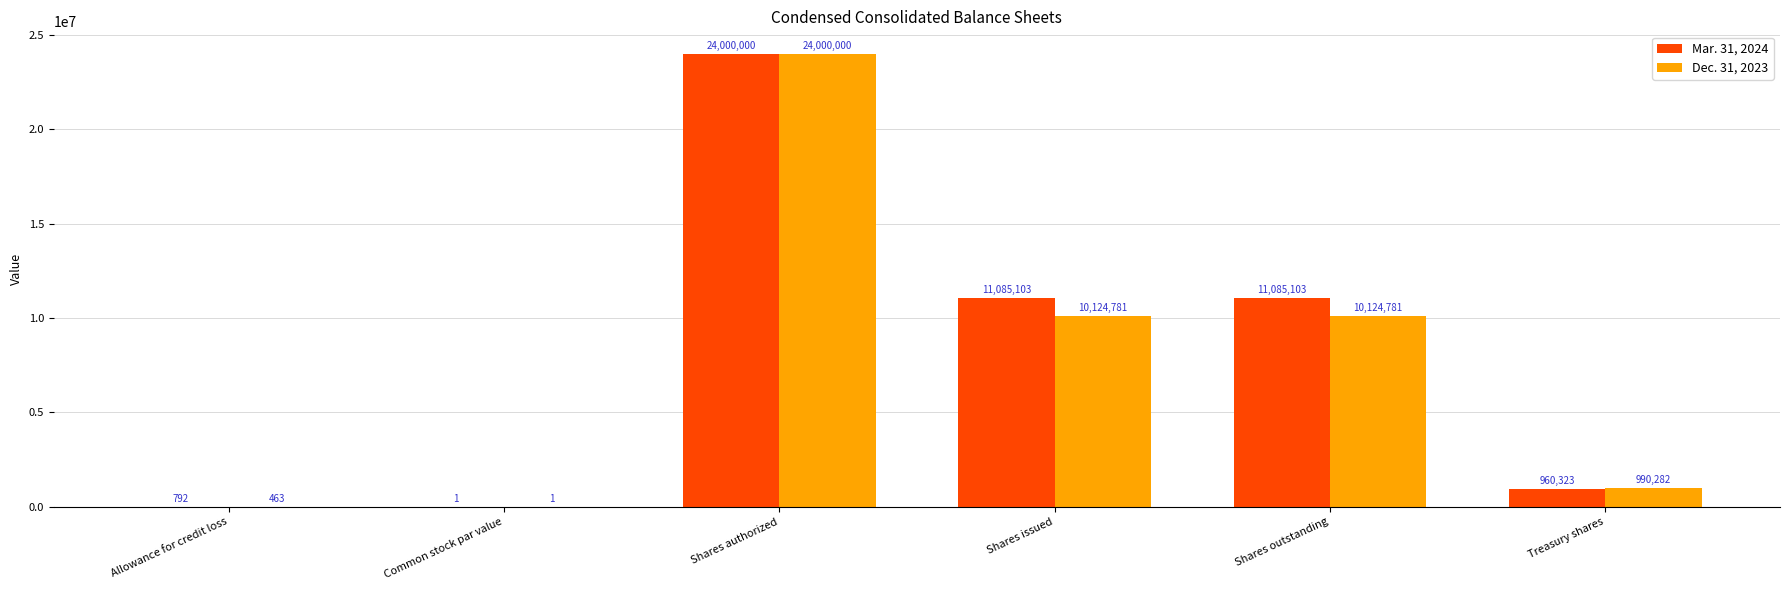

Reading right to left, extract all data points from this chart.

Mar. 31, 2024: Treasury shares=960323	Shares outstanding=11085103	Shares issued=11085103	Shares authorized=24000000	Common stock par value=1	Allowance for credit loss=792
Dec. 31, 2023: Treasury shares=990282	Shares outstanding=10124781	Shares issued=10124781	Shares authorized=24000000	Common stock par value=1	Allowance for credit loss=463